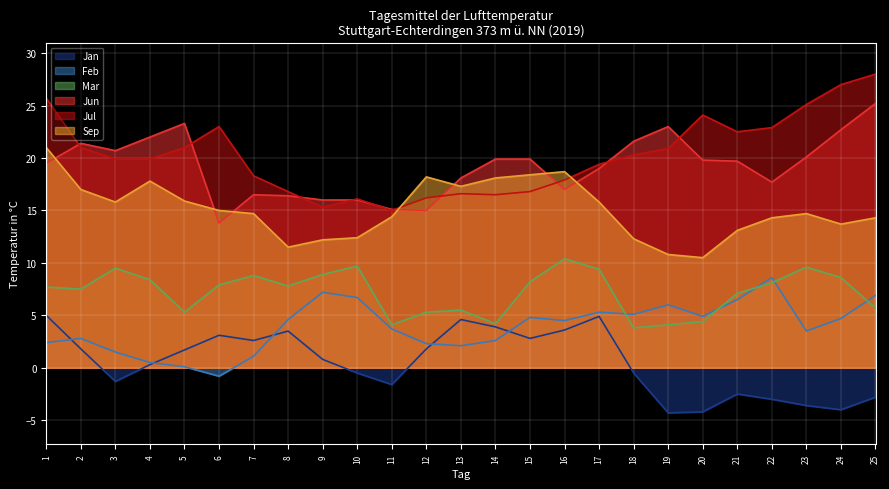

Reading left to right, list all the values displayed in this chart.

Jan: 1=5.0	2=1.8	3=-1.3	4=0.3	5=1.7	6=3.1	7=2.6	8=3.5	9=0.8	10=-0.5	11=-1.6	12=1.8	13=4.6	14=3.9	15=2.8	16=3.6	17=4.9	18=-0.5	19=-4.3	20=-4.2	21=-2.5	22=-3.0	23=-3.6	24=-4.0	25=-2.8
Feb: 1=2.4	2=2.8	3=1.5	4=0.5	5=0.1	6=-0.8	7=1.1	8=4.6	9=7.2	10=6.7	11=3.7	12=2.3	13=2.1	14=2.6	15=4.8	16=4.5	17=5.3	18=5.1	19=6.0	20=4.9	21=6.5	22=8.6	23=3.5	24=4.7	25=6.9
Mar: 1=7.7	2=7.5	3=9.5	4=8.4	5=5.3	6=7.9	7=8.8	8=7.8	9=8.9	10=9.7	11=4.1	12=5.3	13=5.5	14=4.2	15=8.2	16=10.4	17=9.4	18=3.8	19=4.1	20=4.4	21=7.1	22=8.1	23=9.6	24=8.6	25=5.7
Jun: 1=19.5	2=21.4	3=20.7	4=22.0	5=23.3	6=13.8	7=16.5	8=16.4	9=16.0	10=16.0	11=15.1	12=15.0	13=18.1	14=19.9	15=19.9	16=17.0	17=19.0	18=21.6	19=23.0	20=19.8	21=19.7	22=17.7	23=20.1	24=22.7	25=25.2
Jul: 1=25.7	2=21.0	3=19.9	4=19.9	5=21.0	6=23.0	7=18.3	8=16.8	9=15.3	10=16.1	11=15.0	12=16.2	13=16.6	14=16.5	15=16.8	16=17.9	17=19.4	18=20.3	19=20.9	20=24.1	21=22.5	22=22.9	23=25.1	24=27.0	25=28.0
Sep: 1=21.0	2=17.0	3=15.8	4=17.8	5=15.9	6=15.0	7=14.7	8=11.5	9=12.2	10=12.4	11=14.4	12=18.2	13=17.3	14=18.1	15=18.4	16=18.7	17=15.8	18=12.3	19=10.8	20=10.5	21=13.1	22=14.3	23=14.7	24=13.7	25=14.3